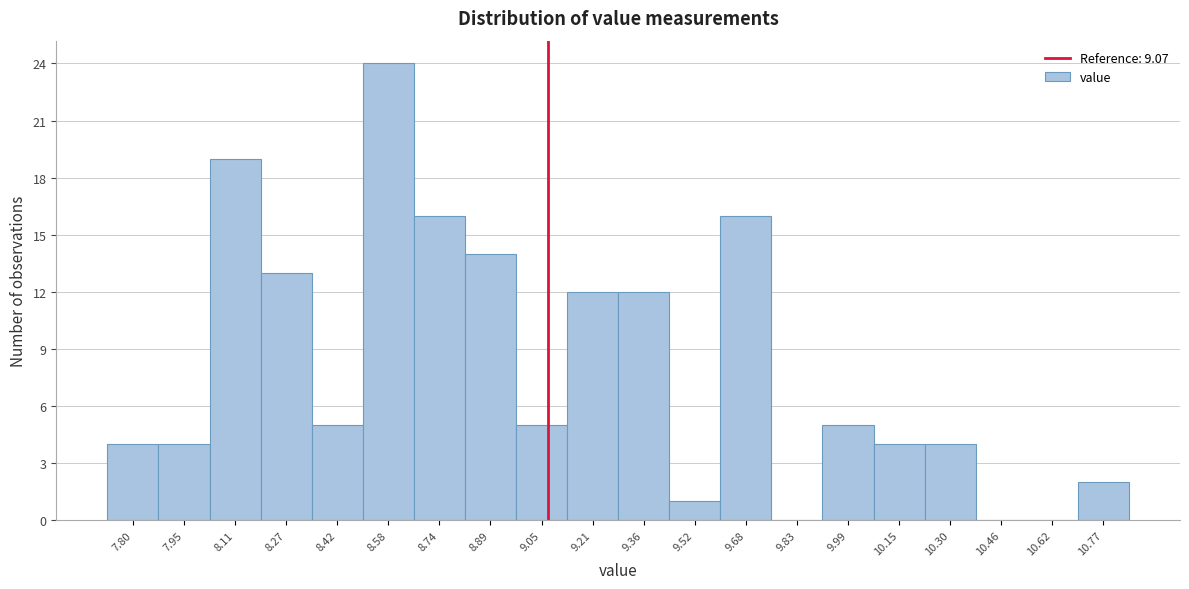

Reading left to right, list every bar in this chart as the range it spans on the x-axis followed by its height. Neither the bar edges nor the heights are printed on the chart, so give them approximately, as read against the axes.

7.72 to 7.88: 4
7.88 to 8.04: 4
8.04 to 8.18: 19
8.18 to 8.34: 13
8.34 to 8.50: 5
8.50 to 8.66: 24
8.66 to 8.82: 16
8.82 to 8.98: 14
8.98 to 9.12: 5
9.12 to 9.28: 12
9.28 to 9.44: 12
9.44 to 9.60: 1
9.60 to 9.76: 16
9.76 to 9.92: 0
9.92 to 10.06: 5
10.06 to 10.22: 4
10.22 to 10.38: 4
10.38 to 10.54: 0
10.54 to 10.70: 0
10.70 to 10.86: 2